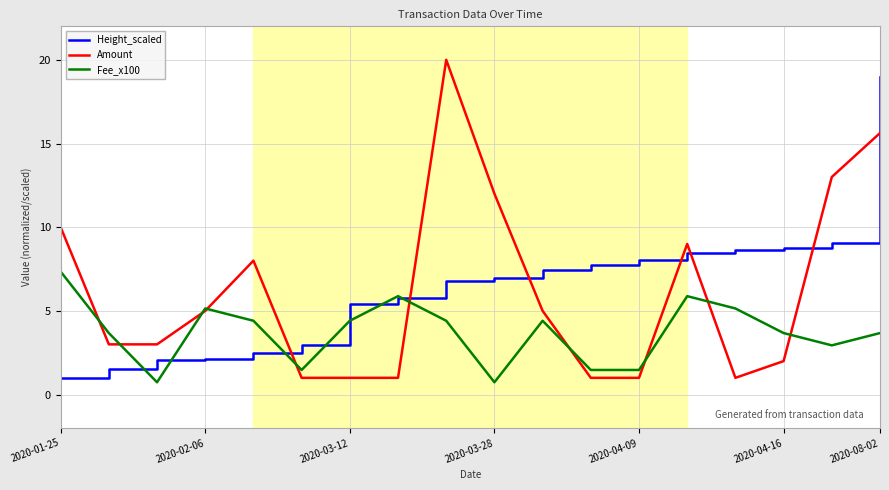

What is the smallest value displayed?

0.7